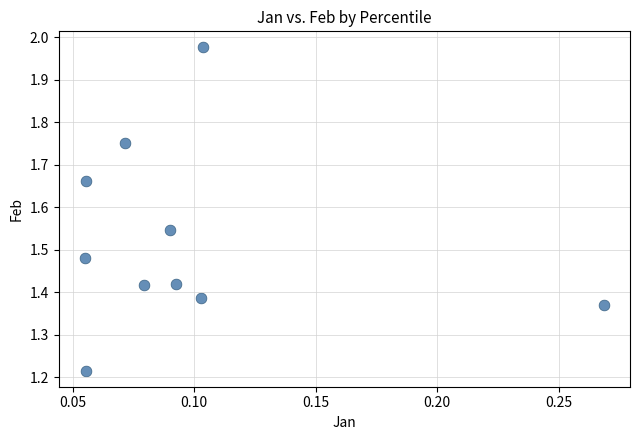

What is the range of Y values (max minus min)?

0.8